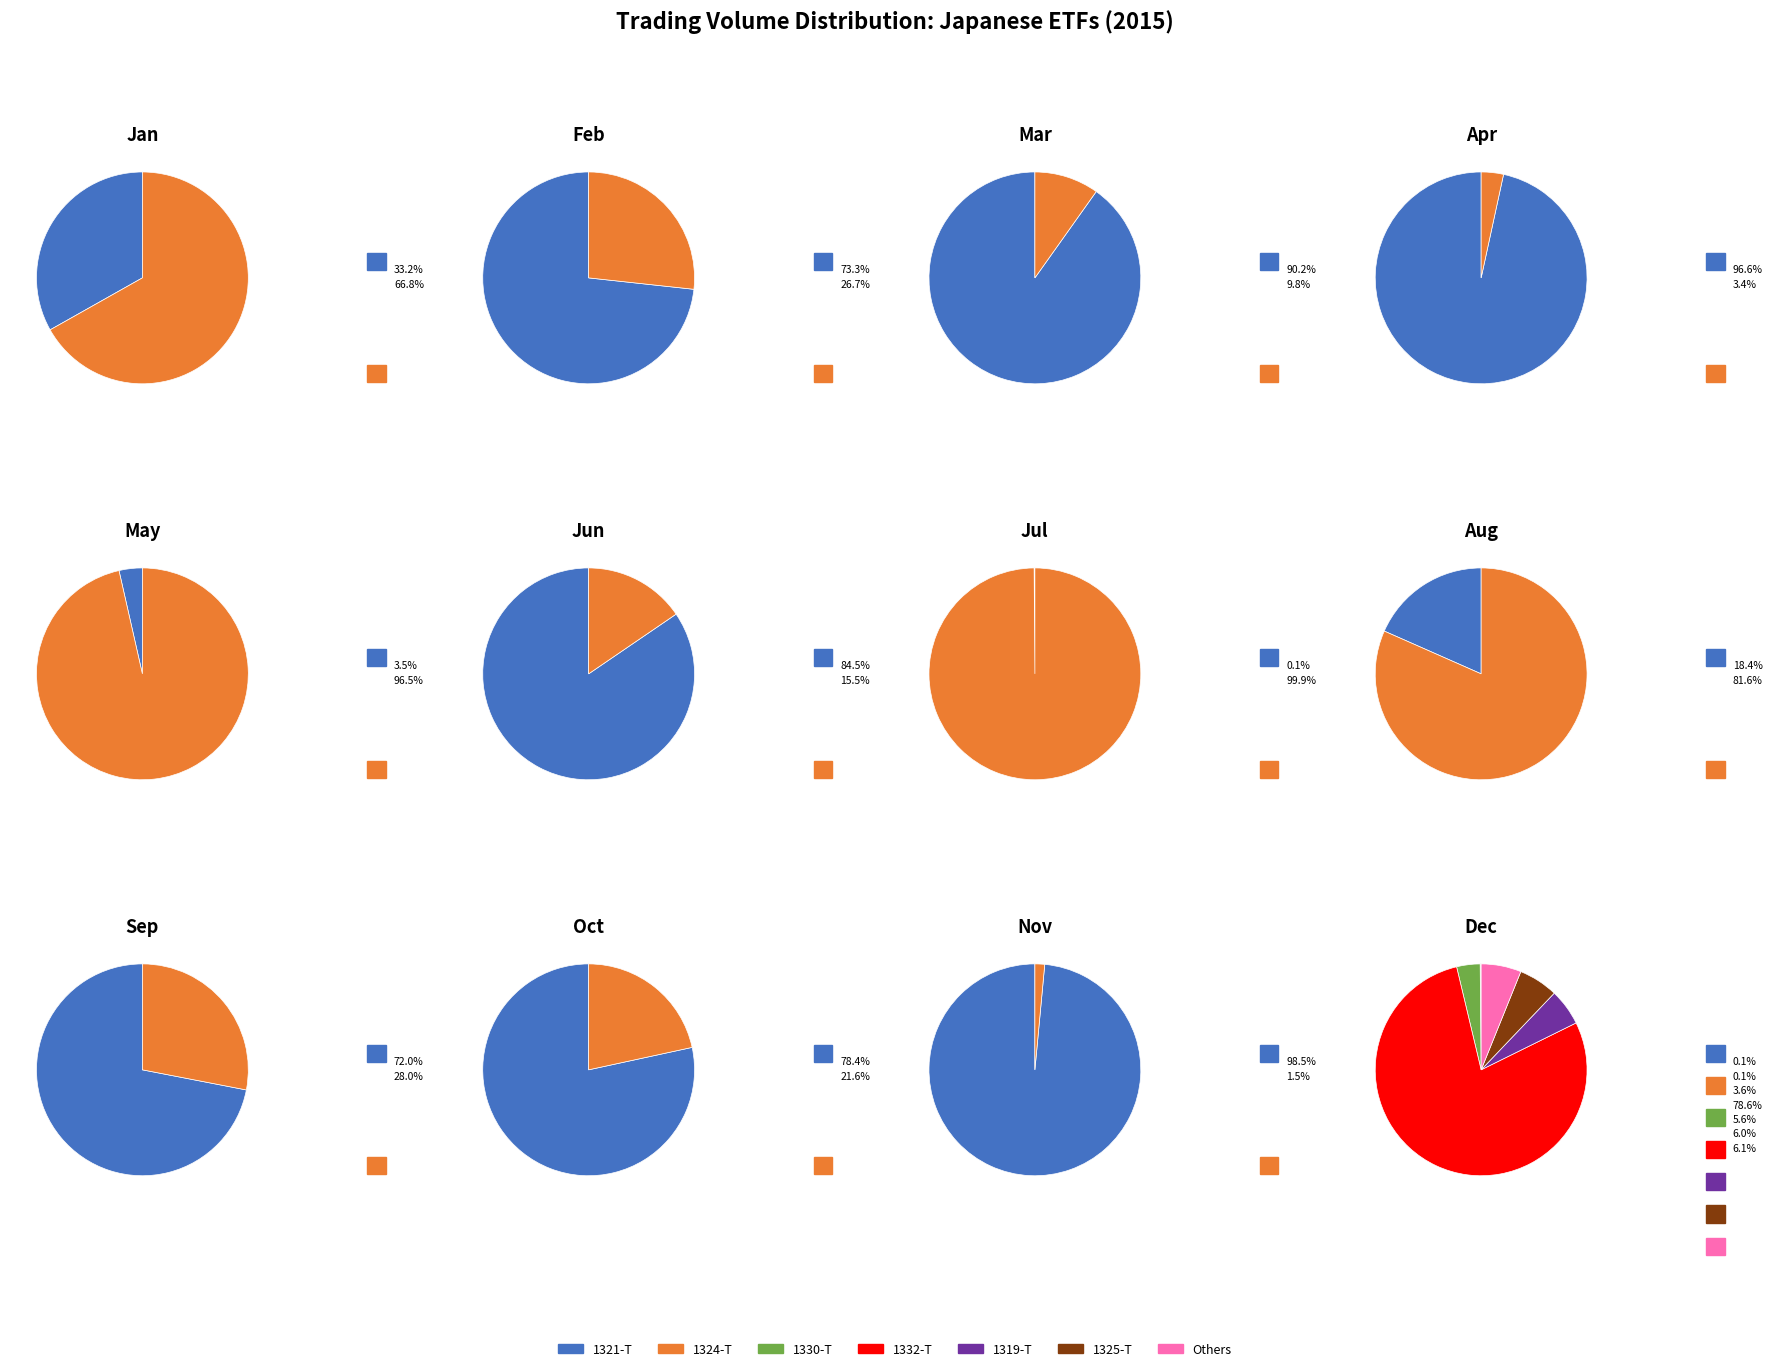

True or false: 1313-T accounts for 12% of the total.

False